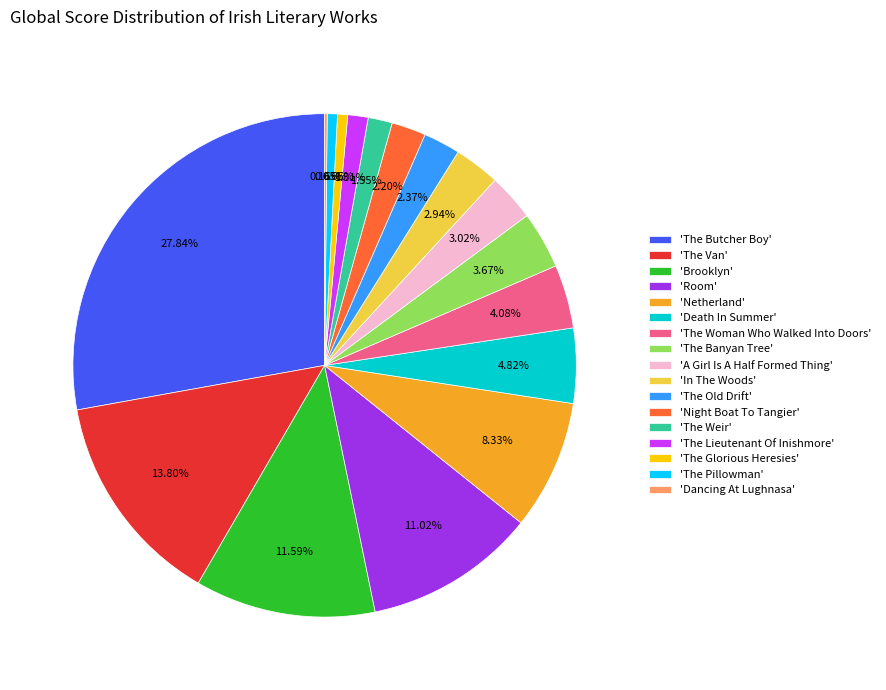

Do 'The Woman Who Walked Into Doors' and 'Room' together represent more than half of the pie?

No